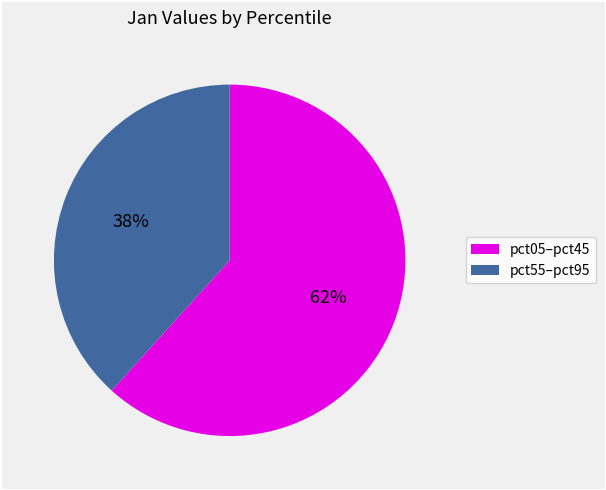

Is there a majority slice in this chart?

Yes